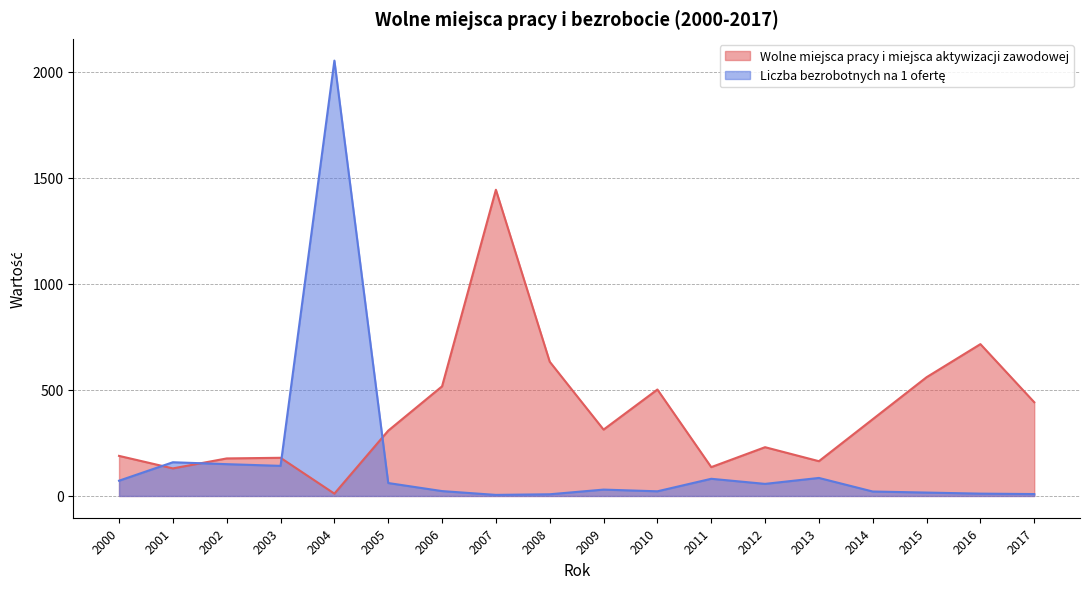

Count the number of categories in the chart.

18